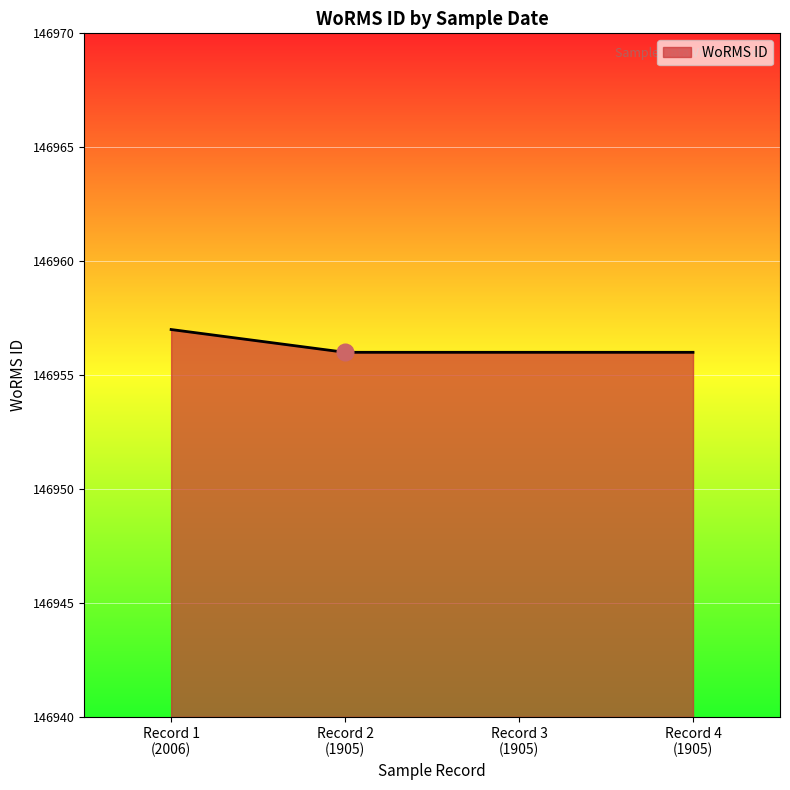

What is the sum of all values?

587825